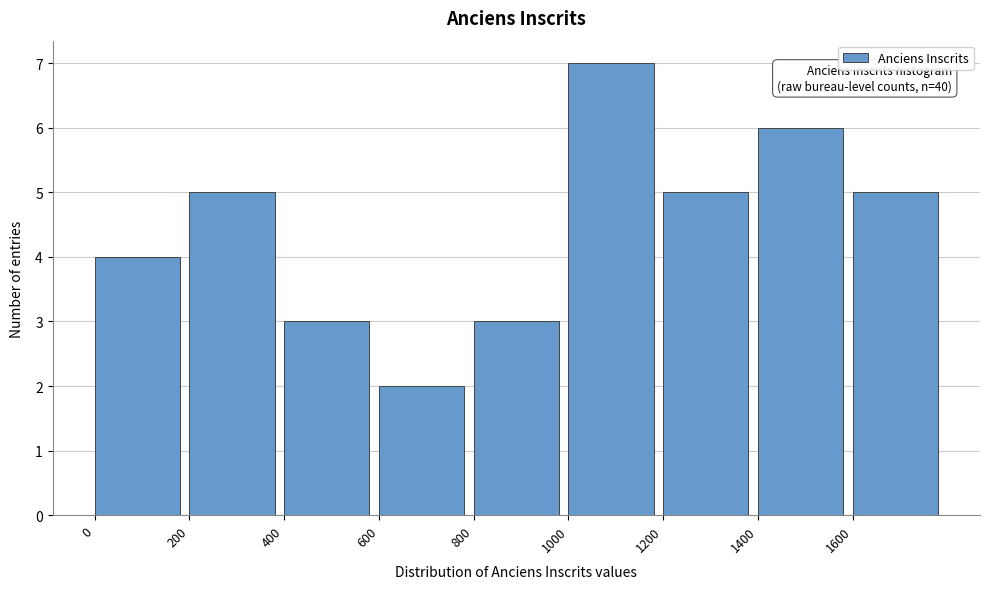

Over which range of the x-axis is the bar tallest?

1000 to 1200